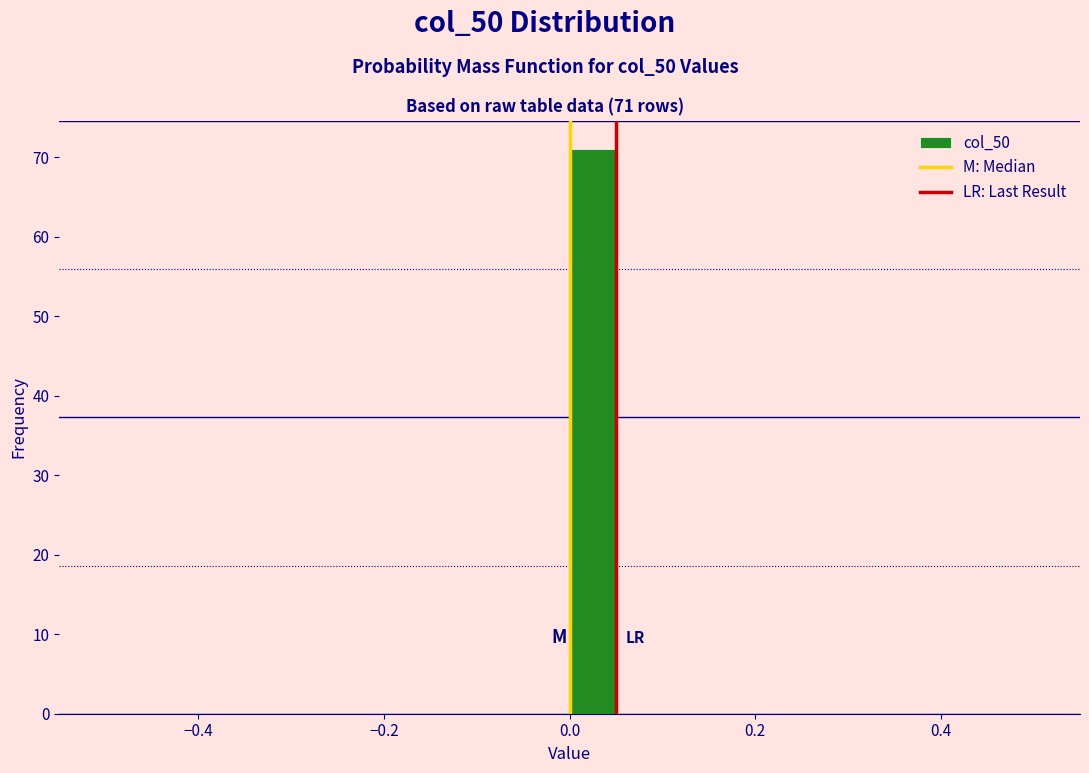

Around what value on the x-axis is the tallest bar? Give the approximate position of its centre, as read against the axis.

0.02